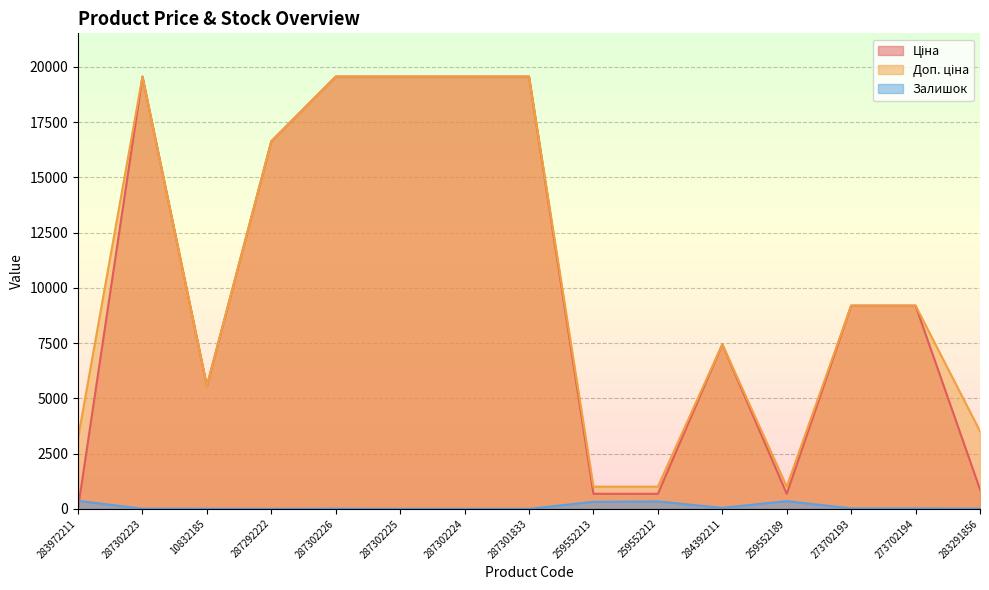

At how many categories does at least one series exceed 4096?

10